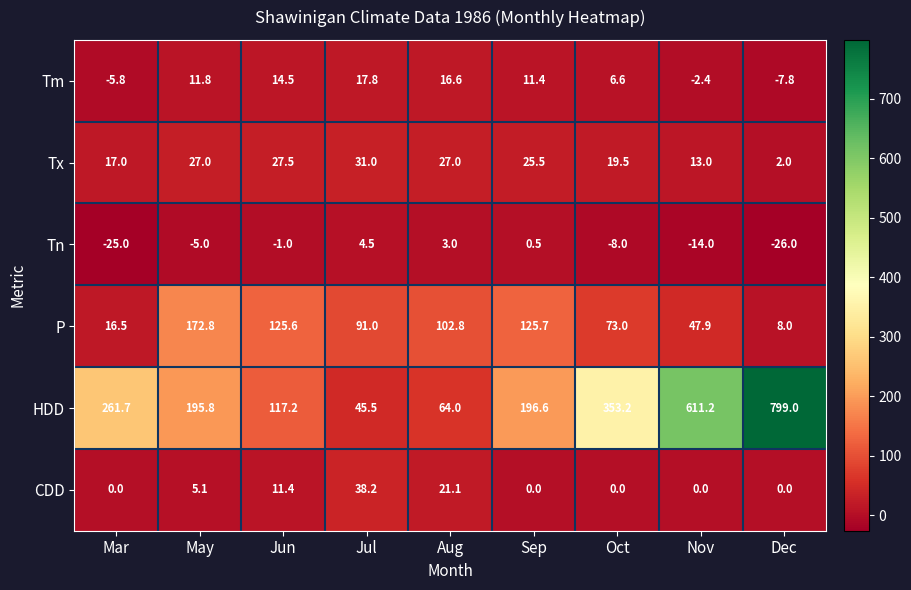

The value of CDD at Aug is 21.1. True or false?

True